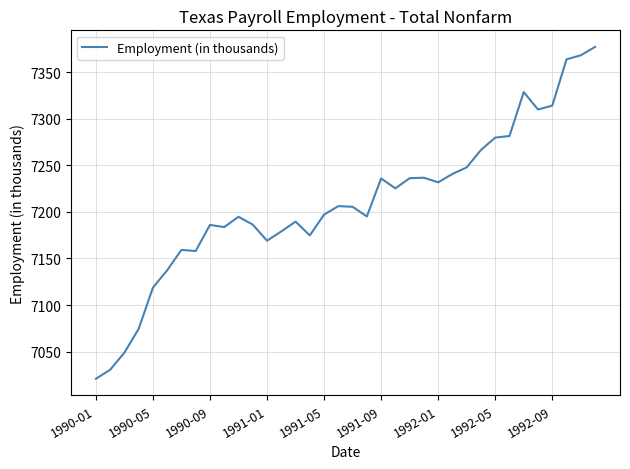

What is the difference between the maximum and minimum values?

356.3